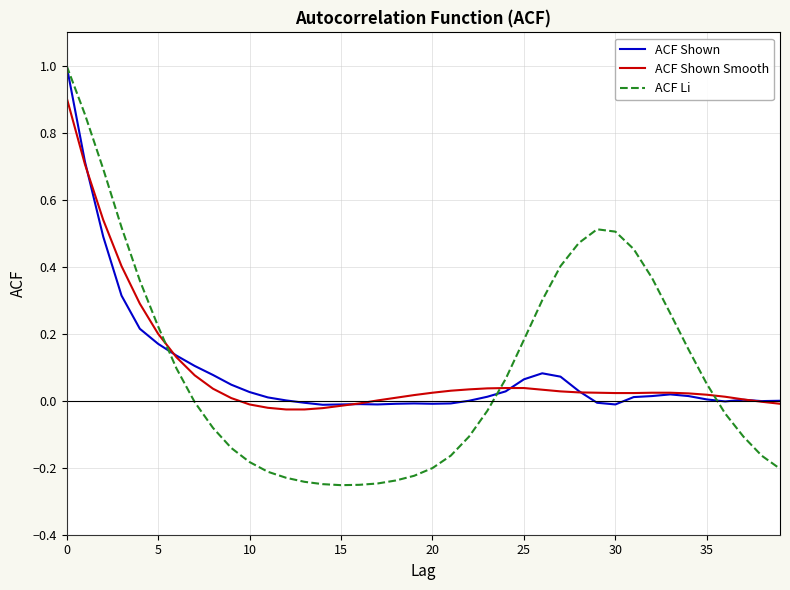

Which series has the widest spread of values?

ACF Li